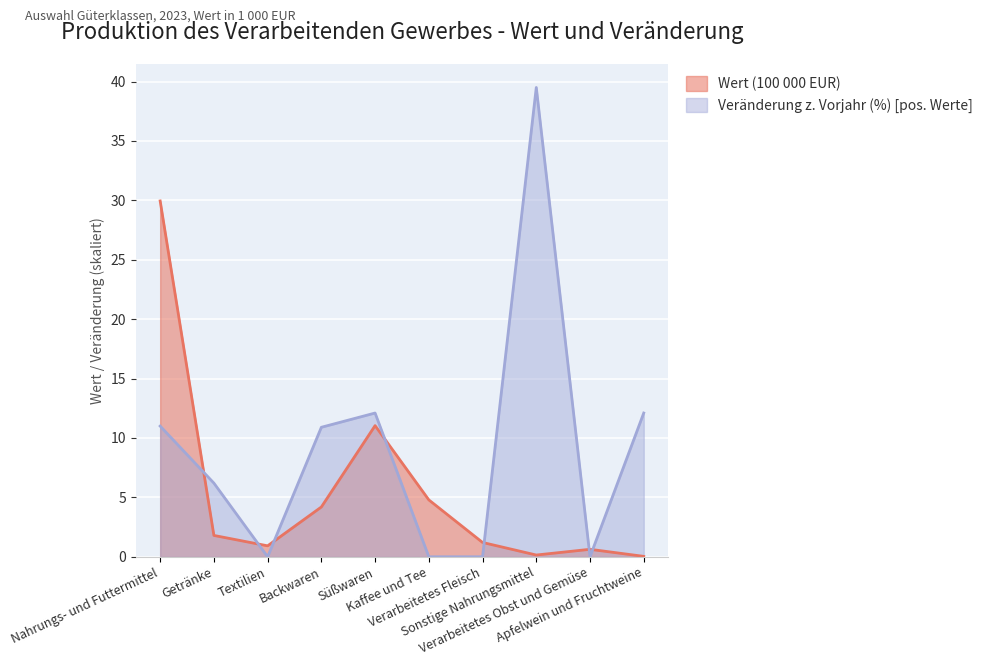

Where is the first local maximum?

Süßwaren